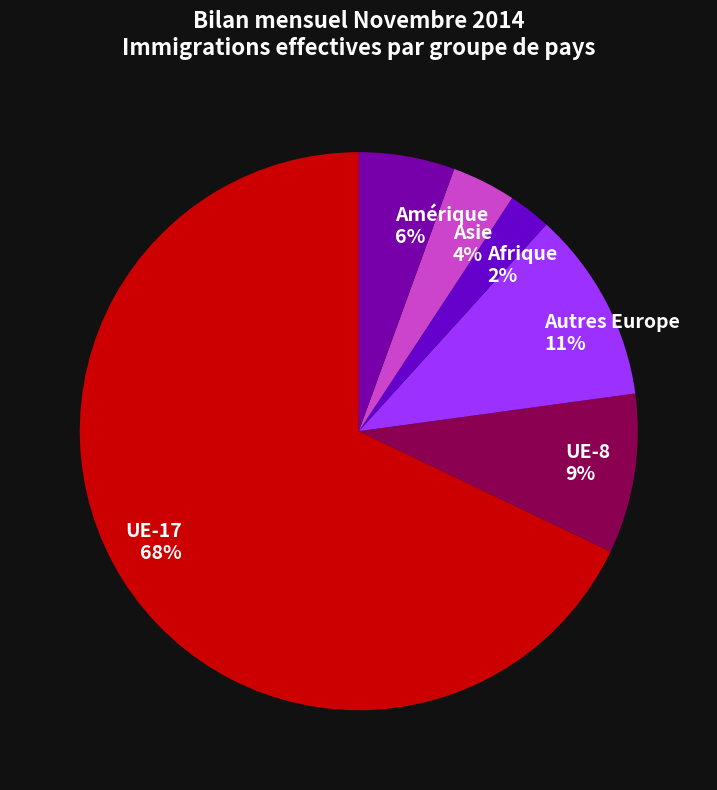

True or false: Afrique accounts for 2% of the total.

True